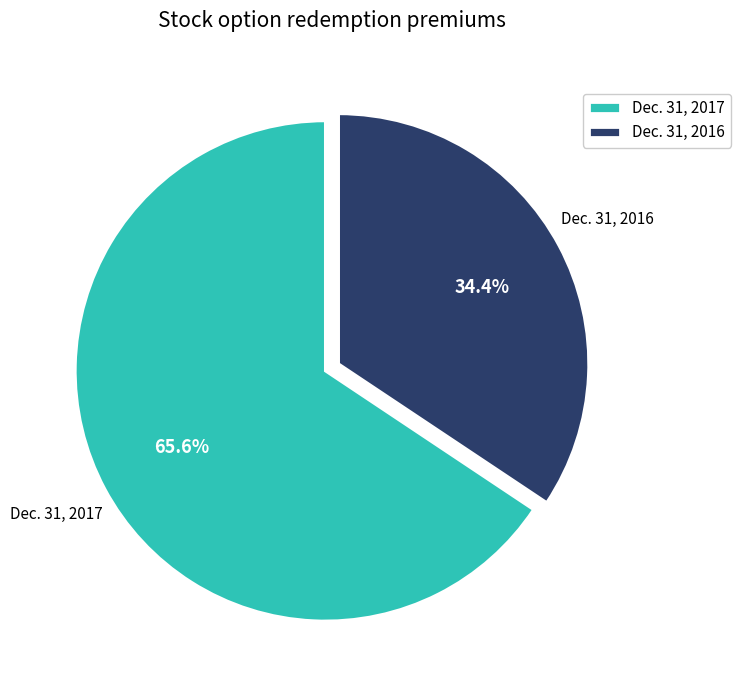

Is Dec. 31, 2017 the majority of the pie?

Yes